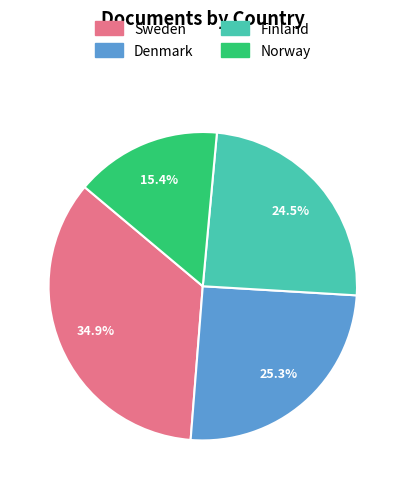

To the nearest percent, what portion does Norway represent?

15%